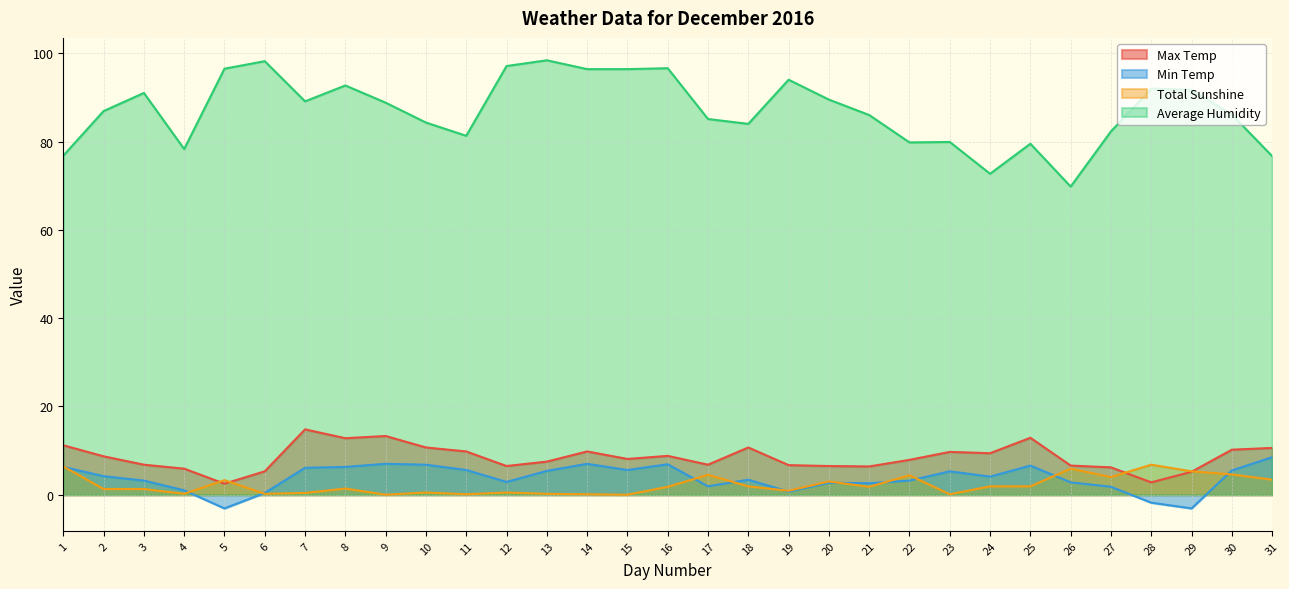

Reading right to left, what are all the values shown in this chart?

Max Temp: 31=10.6	30=10.2	29=5.2	28=2.8	27=6.2	26=6.6	25=12.9	24=9.4	23=9.7	22=7.9	21=6.4	20=6.5	19=6.7	18=10.7	17=6.8	16=8.8	15=8.1	14=9.8	13=7.5	12=6.5	11=9.8	10=10.7	9=13.3	8=12.8	7=14.8	6=5.3	5=2.5	4=5.9	3=6.8	2=8.7	1=11.2
Min Temp: 31=8.5	30=5.5	29=-3.1	28=-1.8	27=1.8	26=2.8	25=6.6	24=4.1	23=5.3	22=3.2	21=2.6	20=2.7	19=0.7	18=3.4	17=1.9	16=6.9	15=5.6	14=7.0	13=5.4	12=2.9	11=5.6	10=6.8	9=7.0	8=6.3	7=6.1	6=0.4	5=-3.1	4=1.0	3=3.2	2=4.2	1=6.3
Total Sunshine: 31=3.4	30=4.6	29=5.3	28=6.8	27=4.0	26=5.9	25=1.9	24=1.9	23=0.1	22=4.4	21=1.8	20=3.0	19=0.9	18=1.9	17=4.5	16=1.8	15=0.0	14=0.1	13=0.2	12=0.5	11=0.1	10=0.5	9=0.0	8=1.4	7=0.4	6=0.2	5=3.3	4=0.2	3=1.3	2=1.3	1=6.4
Average Humidity: 31=76.7	30=86.1	29=91.7	28=92.0	27=82.3	26=69.8	25=79.5	24=72.7	23=79.9	22=79.8	21=86.0	20=89.5	19=94.0	18=84.0	17=85.1	16=96.6	15=96.4	14=96.4	13=98.4	12=97.1	11=81.3	10=84.3	9=88.8	8=92.7	7=89.1	6=98.2	5=96.5	4=78.3	3=91.0	2=86.9	1=76.8